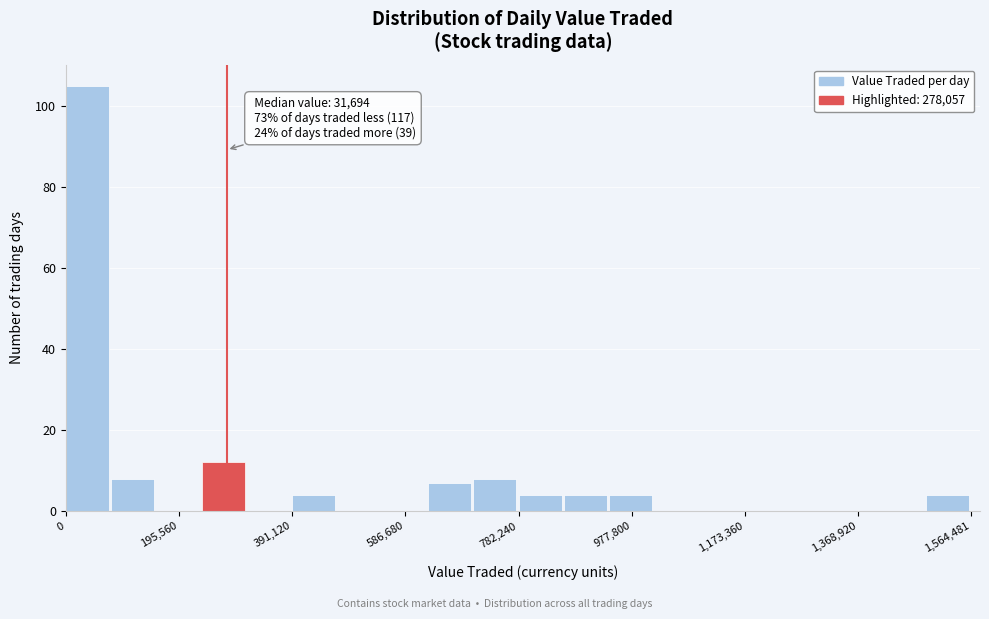

Around what value on the x-axis is the tallest bar? Give the approximate position of its centre, as read against the axis.

40000